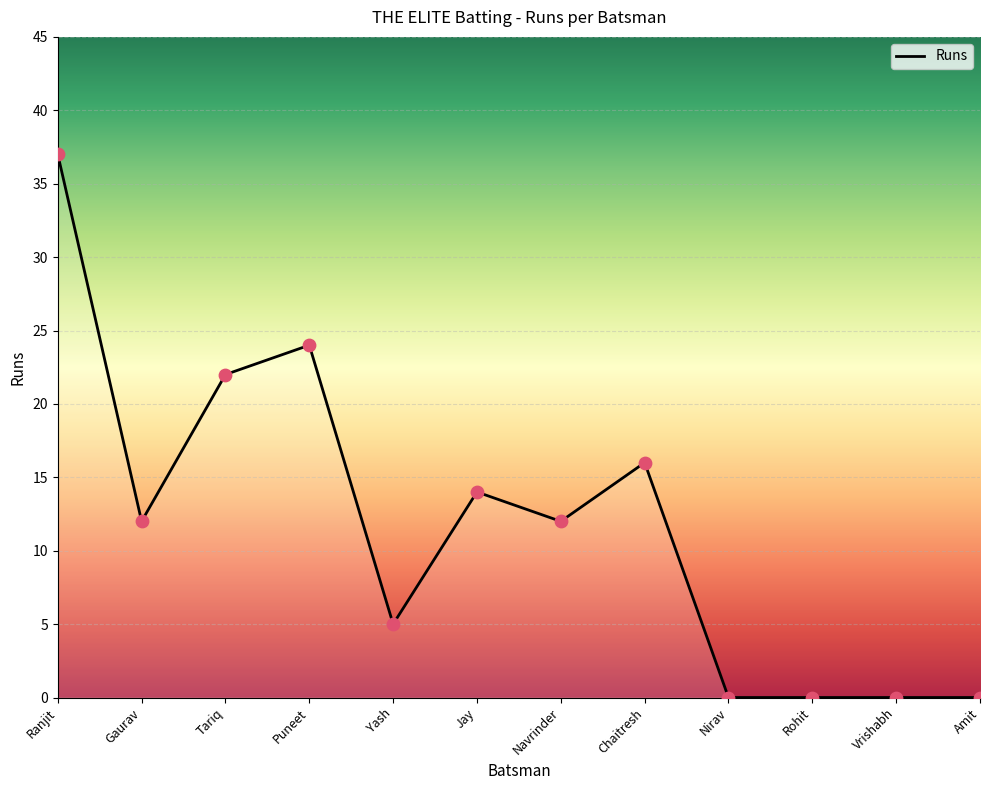

Approximately how many times larger is the value at Chaitresh compared to Navrinder?

1.3